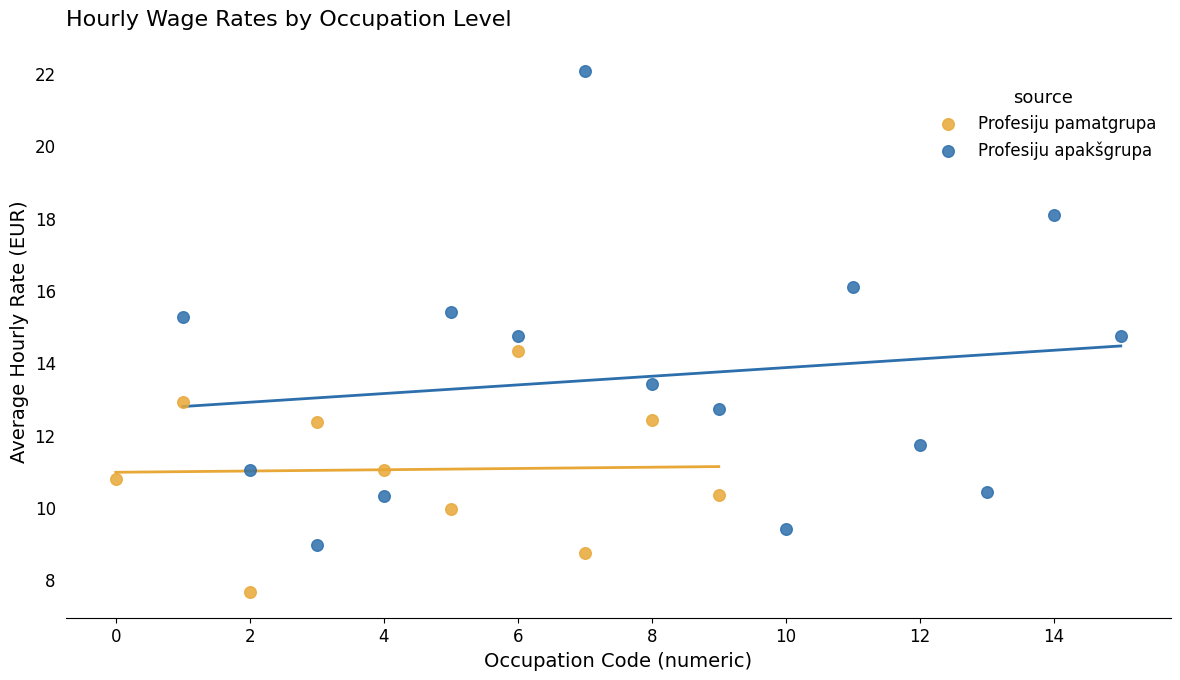

Which series reaches the maximum Y coordinate?

Profesiju apakšgrupa